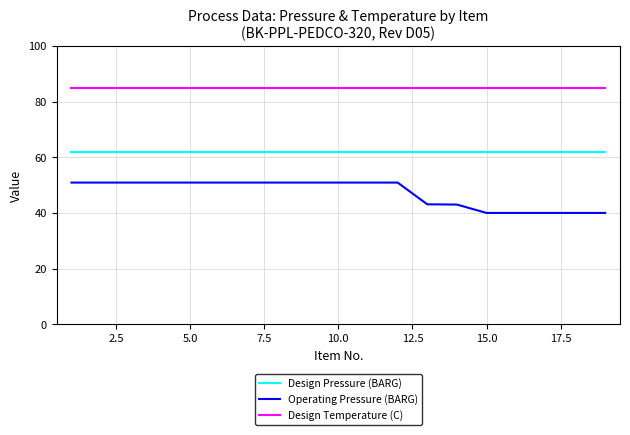

Which series has the widest spread of values?

Operating Pressure (BARG)